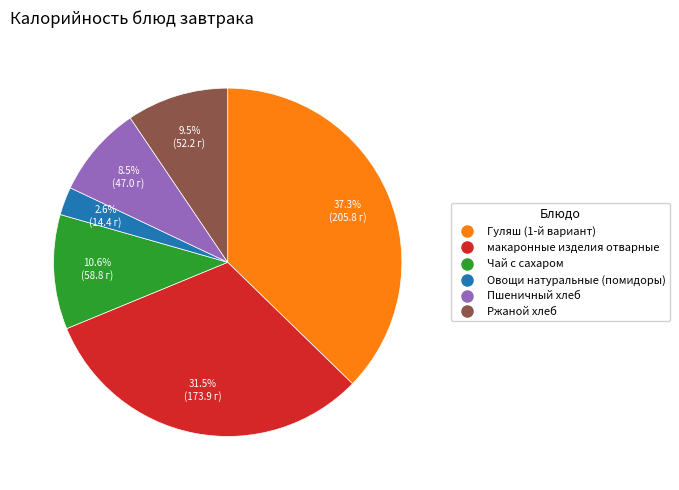

Is Овощи натуральные (помидоры) the majority of the pie?

No